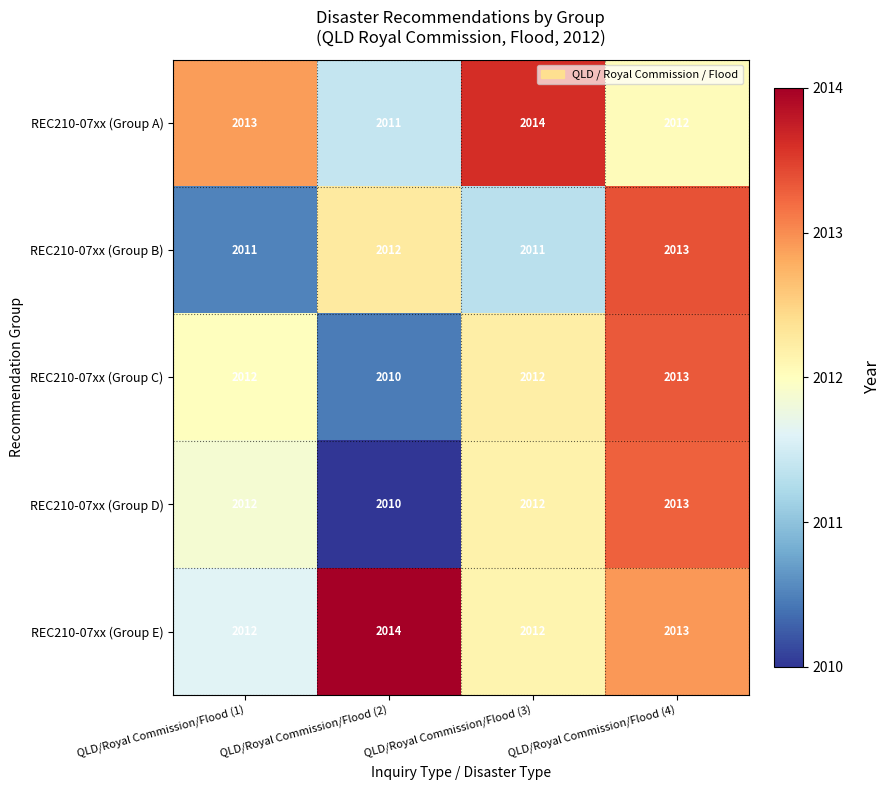

What is the smallest value displayed?

2010